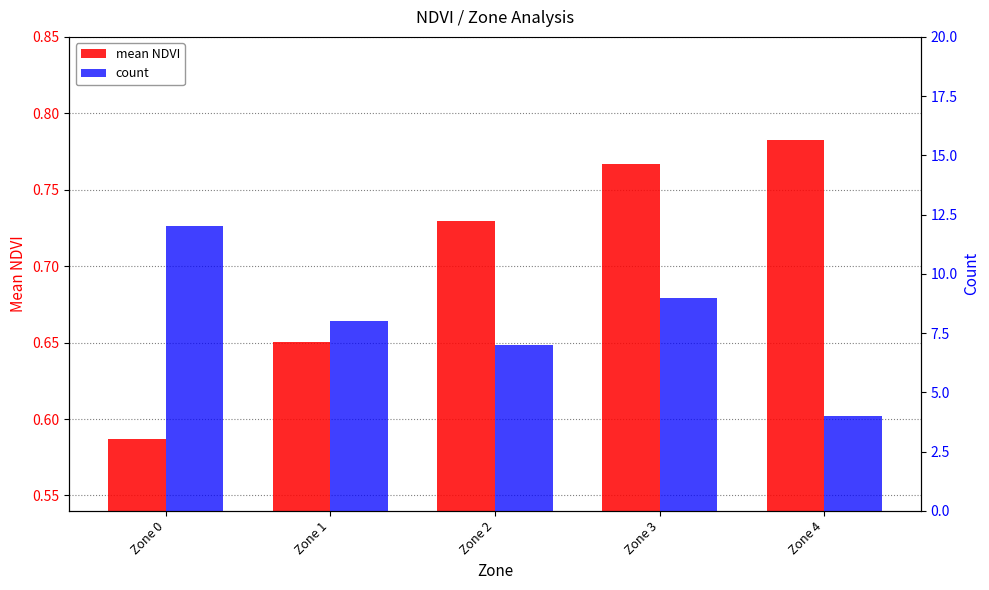

List the labels in order of count value, largest first.

Zone 0, Zone 3, Zone 1, Zone 2, Zone 4